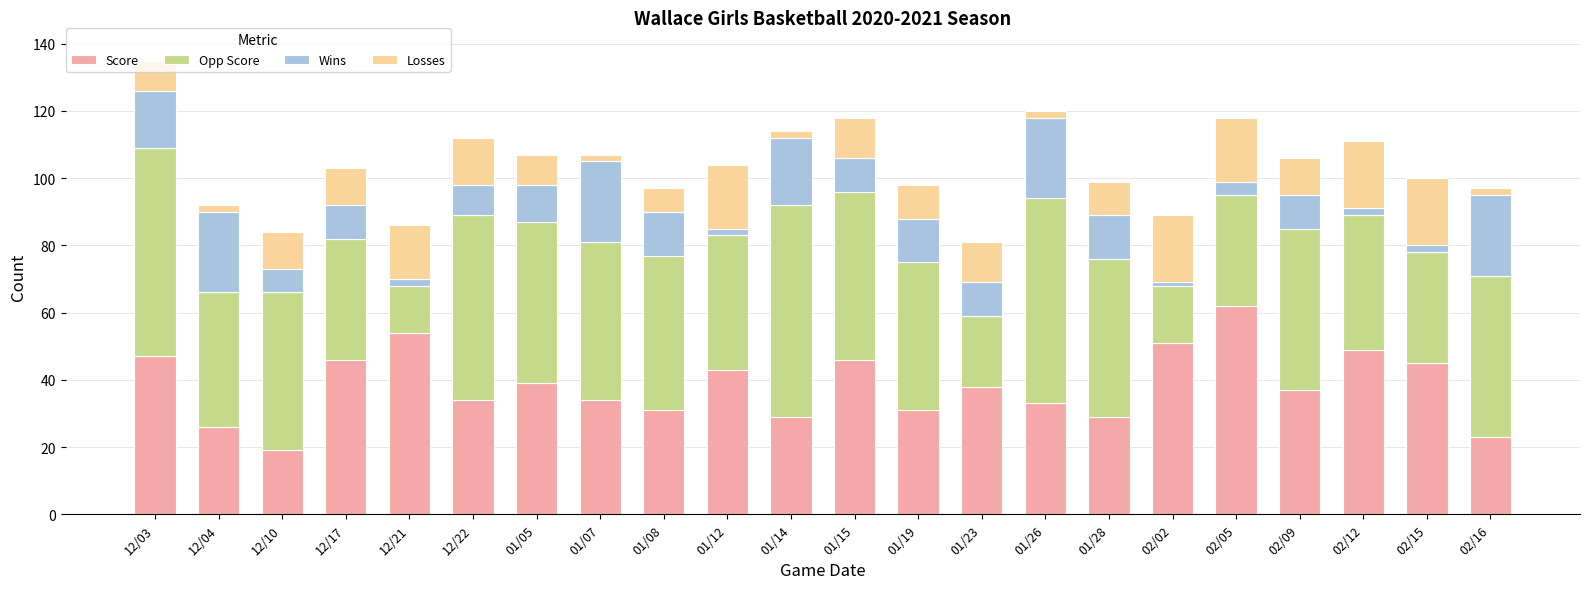

The value of Score at 01/05 is 16. True or false?

False